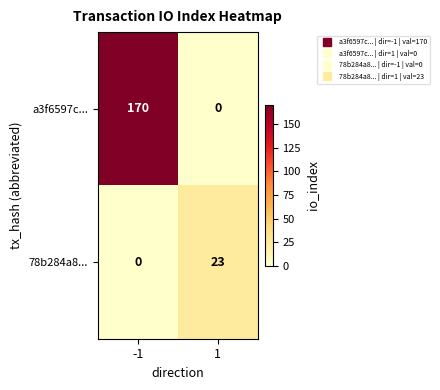

True or false: 78b284a8... has a value of 38 at 1.

False